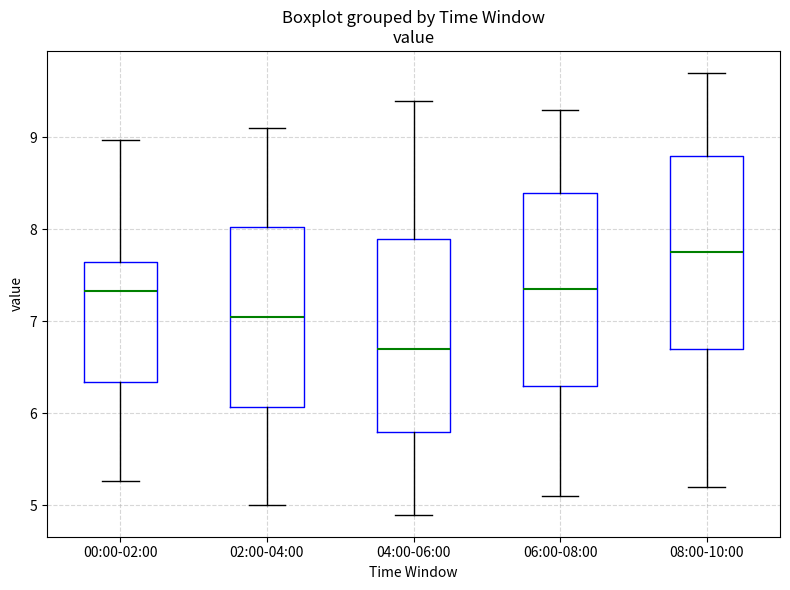

Reading left to right, read every box against the y-axis: the position of its median line, the range the box covers, and the ends of its whiskers. The values are not printed on the chart, so give them approximately, as read against the axis.

00:00-02:00: median 7.3, box 6.3 to 7.6, whiskers 5.3 to 9.0
02:00-04:00: median 7.1, box 6.1 to 8.0, whiskers 5.0 to 9.1
04:00-06:00: median 6.7, box 5.8 to 7.9, whiskers 4.9 to 9.4
06:00-08:00: median 7.4, box 6.3 to 8.4, whiskers 5.1 to 9.3
08:00-10:00: median 7.8, box 6.7 to 8.8, whiskers 5.2 to 9.7